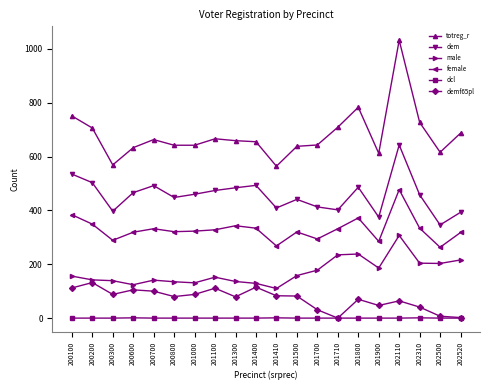

Which category has the highest value across all series?

202110